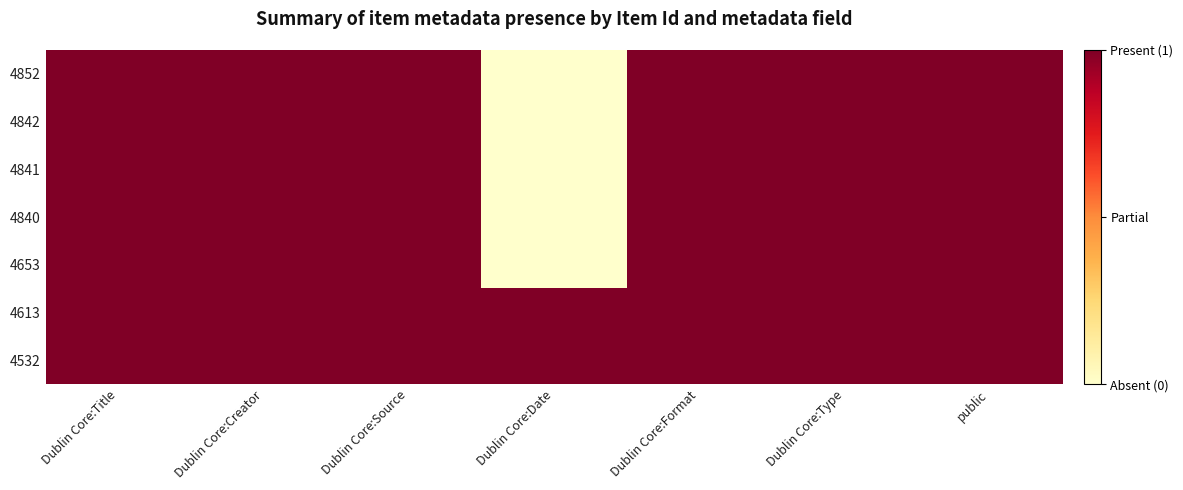

Which series has the widest spread of values?

4852